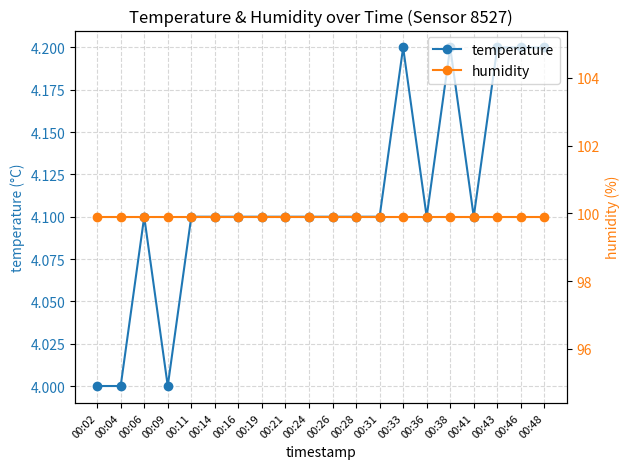

List the labels in order of humidity value, smallest first.

00:02, 00:04, 00:06, 00:09, 00:11, 00:14, 00:16, 00:19, 00:21, 00:24, 00:26, 00:28, 00:31, 00:33, 00:36, 00:38, 00:41, 00:43, 00:46, 00:48